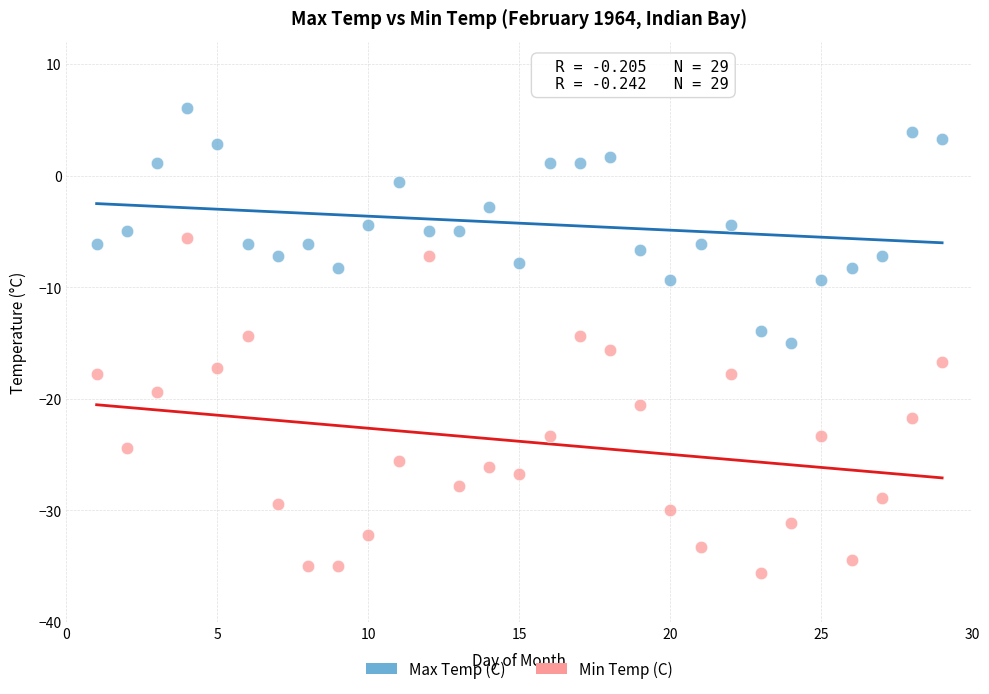

Across all data points, what is the range of Y values (max minus min)?

41.7